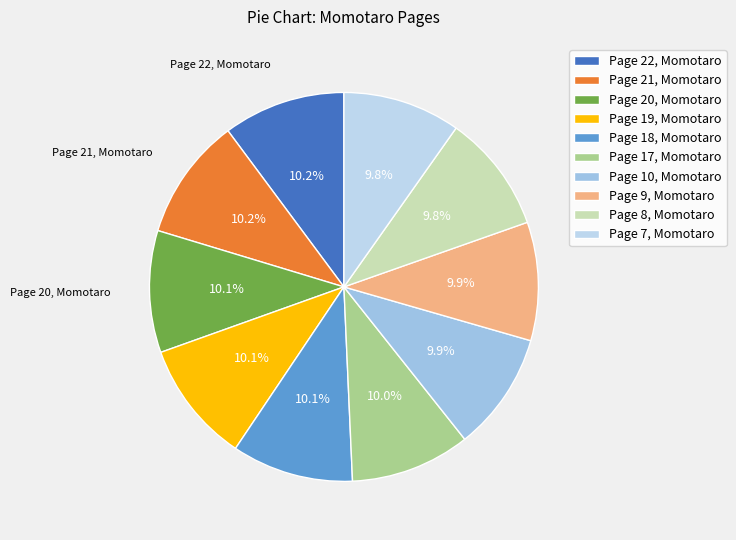

The Page 22, Momotaro slice represents 1% of the pie. True or false?

False